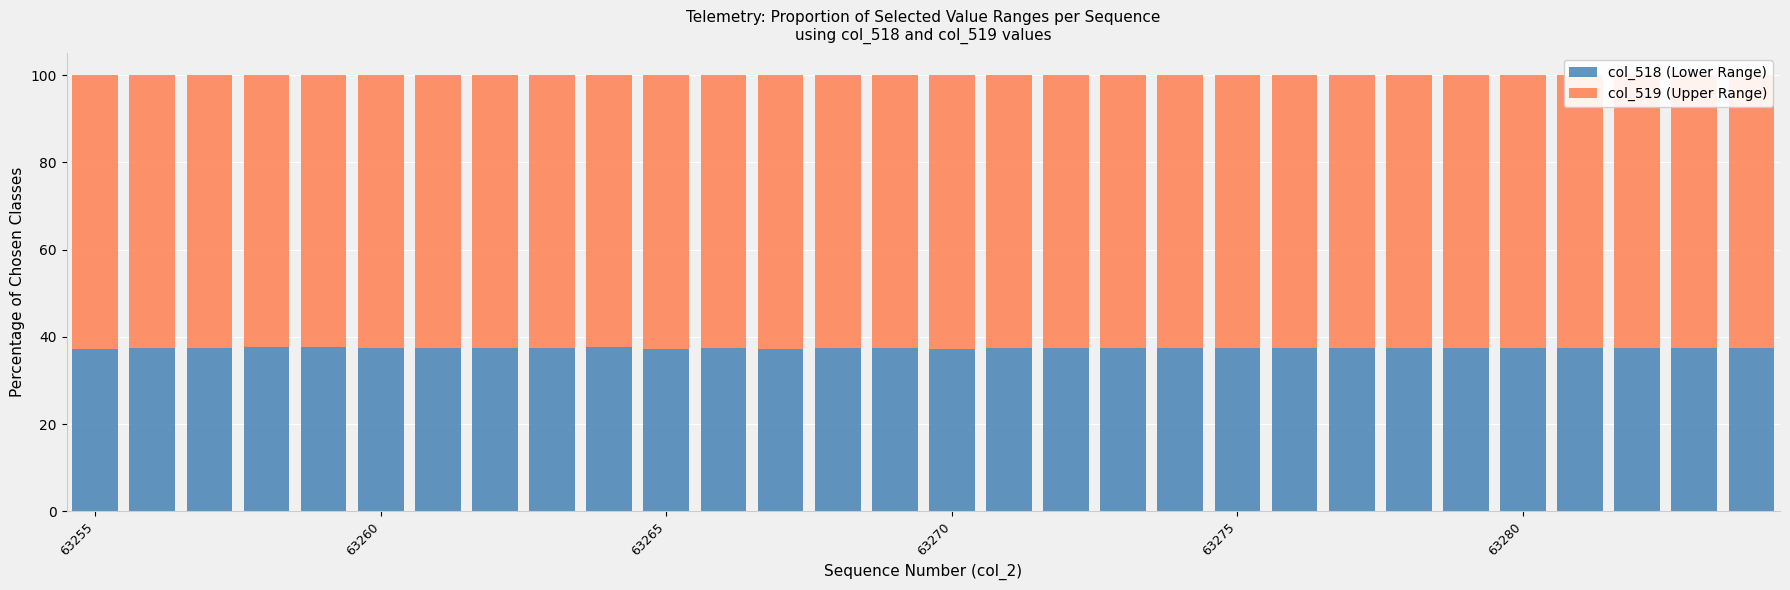

What is the lowest value of the col_518 (Lower Range) series?

37.2